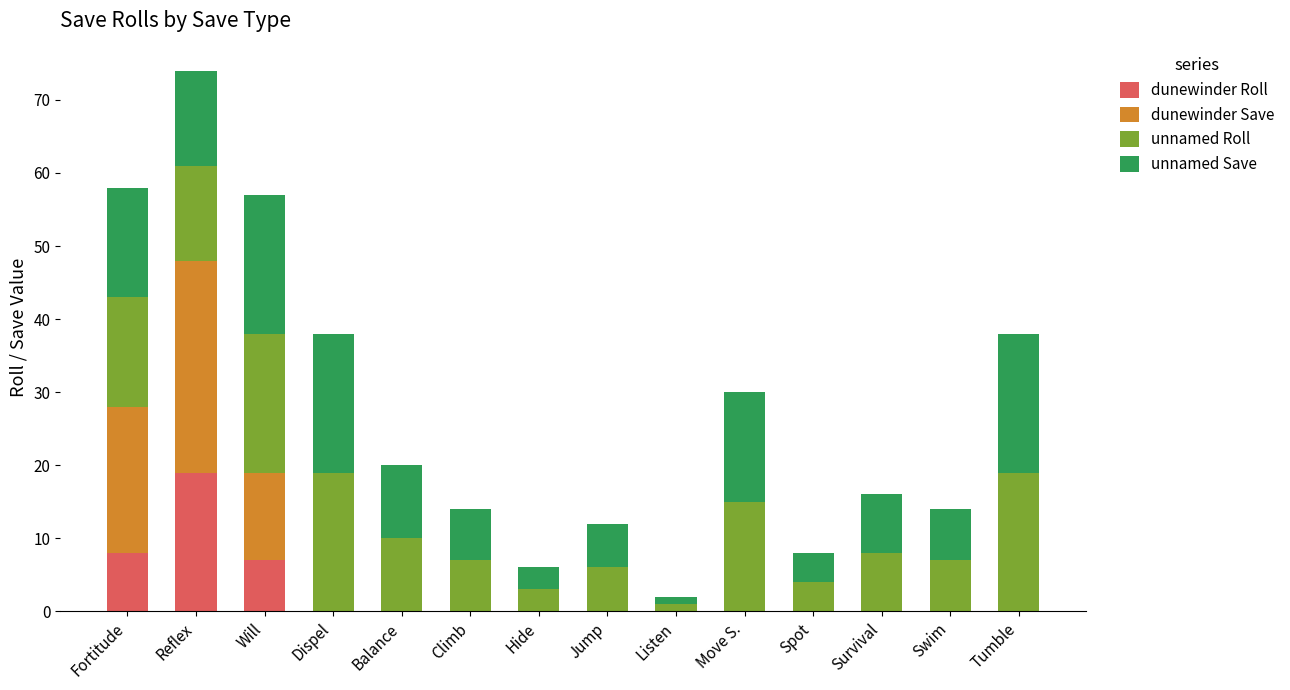

At which category is the sum across all series the highest?

Reflex